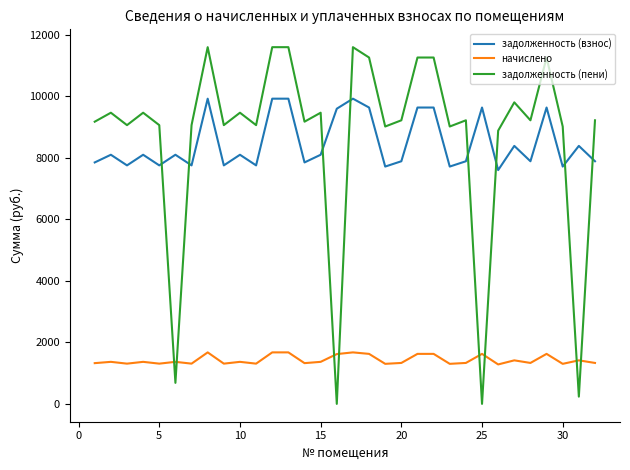

True or false: начислено and задолженность (взнос) cross at least once.

False